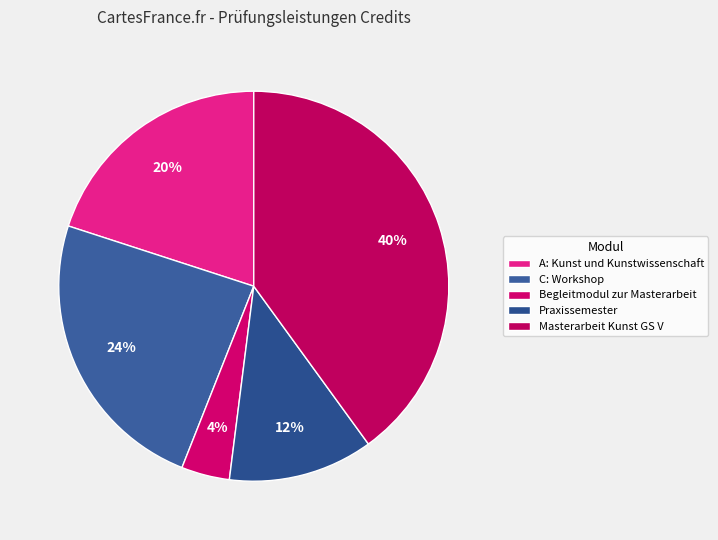

Rank the categories by value from lowest to highest.

Begleitmodul zur Masterarbeit, Praxissemester, A: Kunst und Kunstwissenschaft, C: Workshop, Masterarbeit Kunst GS V